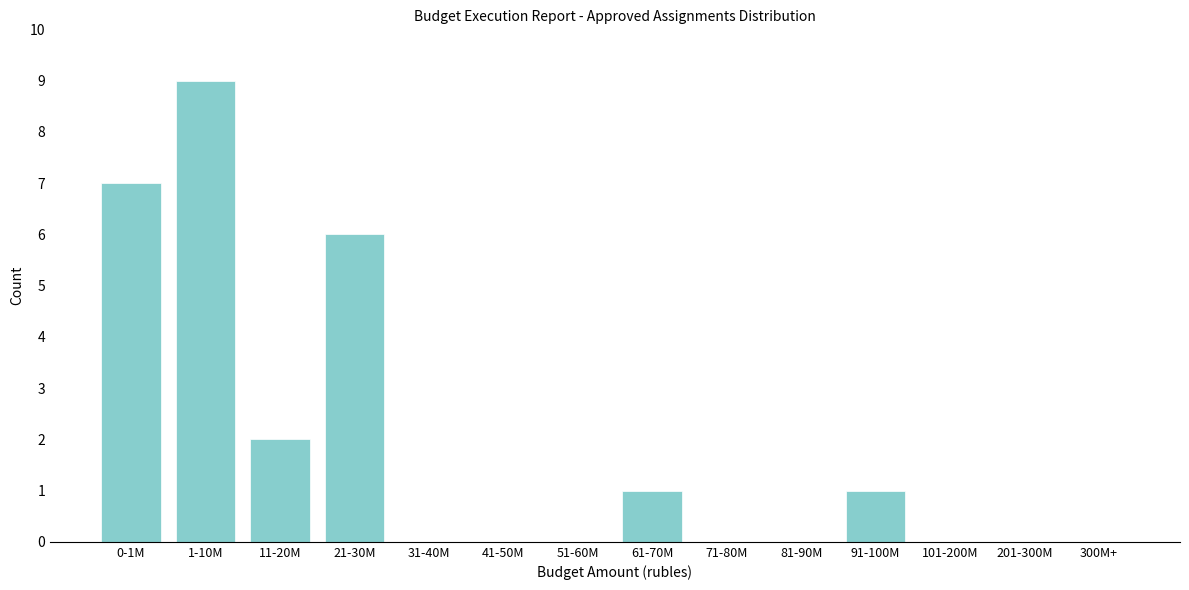

Reading left to right, list all the values displayed in this chart.

0-1M=7	1-10M=9	11-20M=2	21-30M=6	31-40M=0	41-50M=0	51-60M=0	61-70M=1	71-80M=0	81-90M=0	91-100M=1	101-200M=0	201-300M=0	300M+=0